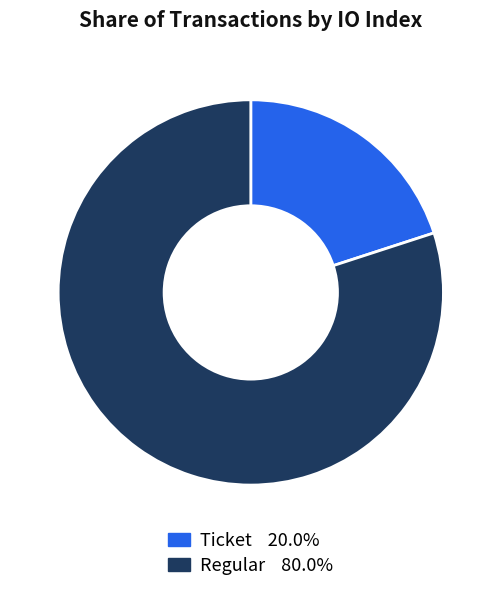

Does any single category account for the majority?

Yes